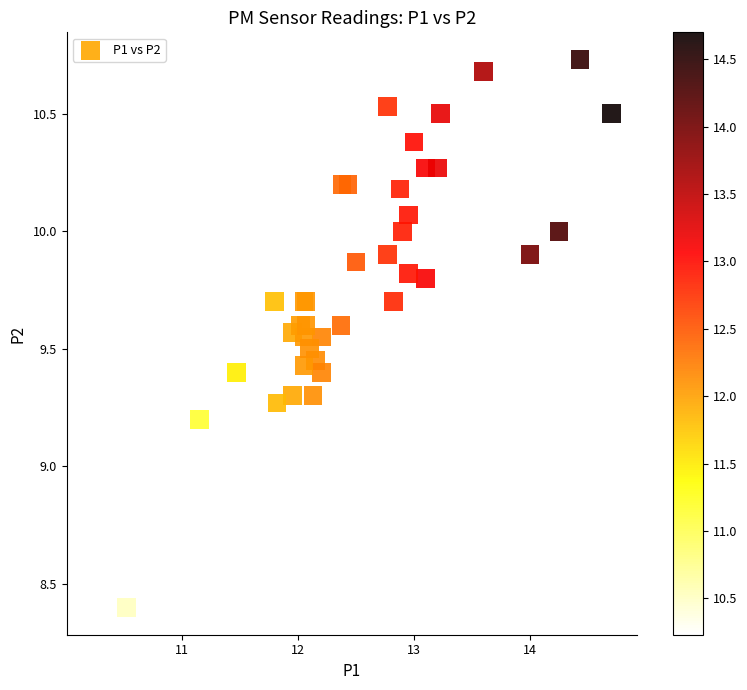

What Y value in the scatter plot is closest to 9?

9.2